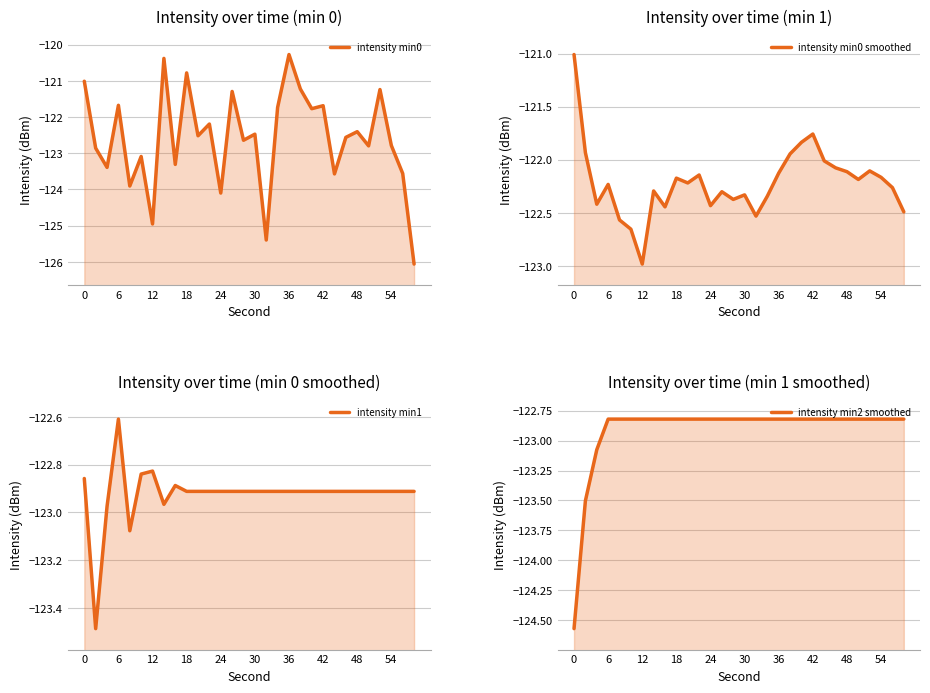

How many values in the intensity min0 series exceed -122?

11